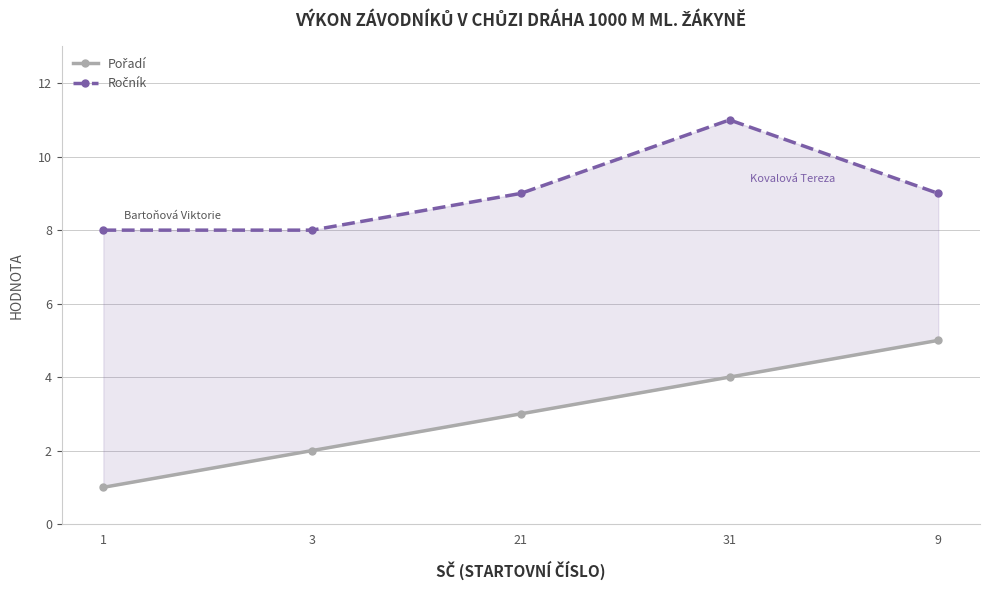

True or false: Pořadí and Ročník intersect in this chart.

False